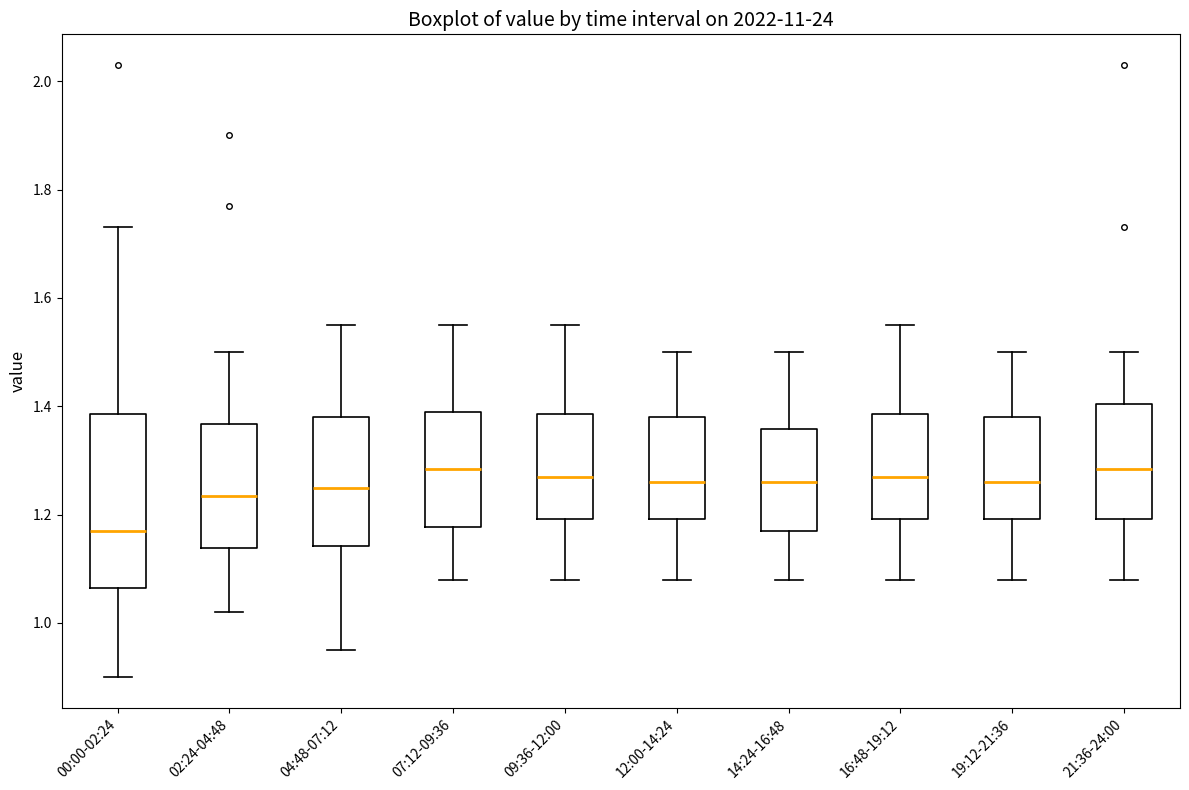

Comparing the boxes themselves (not the whiskers), which one is the tallest?

00:00-02:24